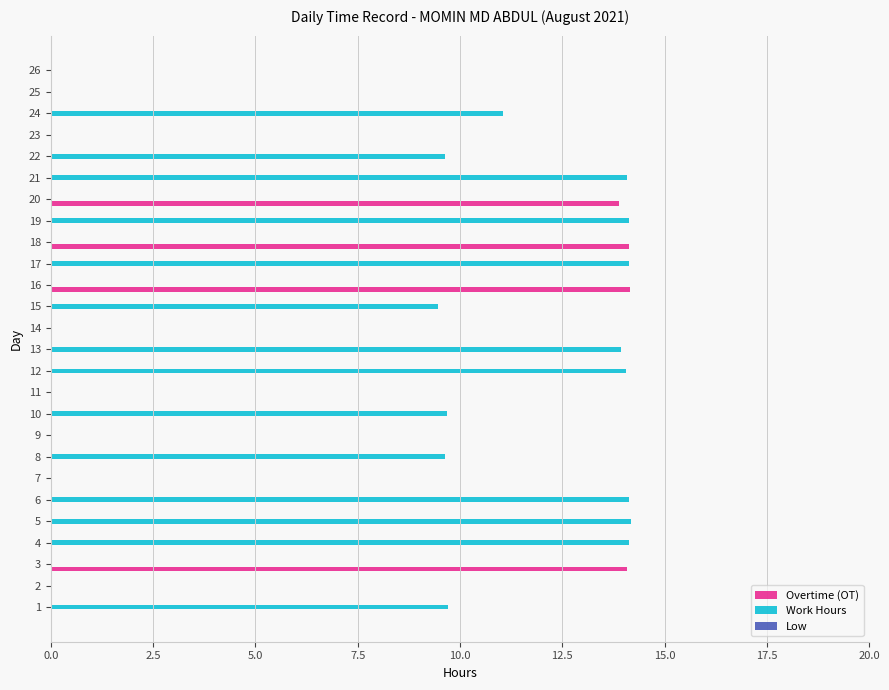

Which series changed the most between 17 and 23?

Work Hours